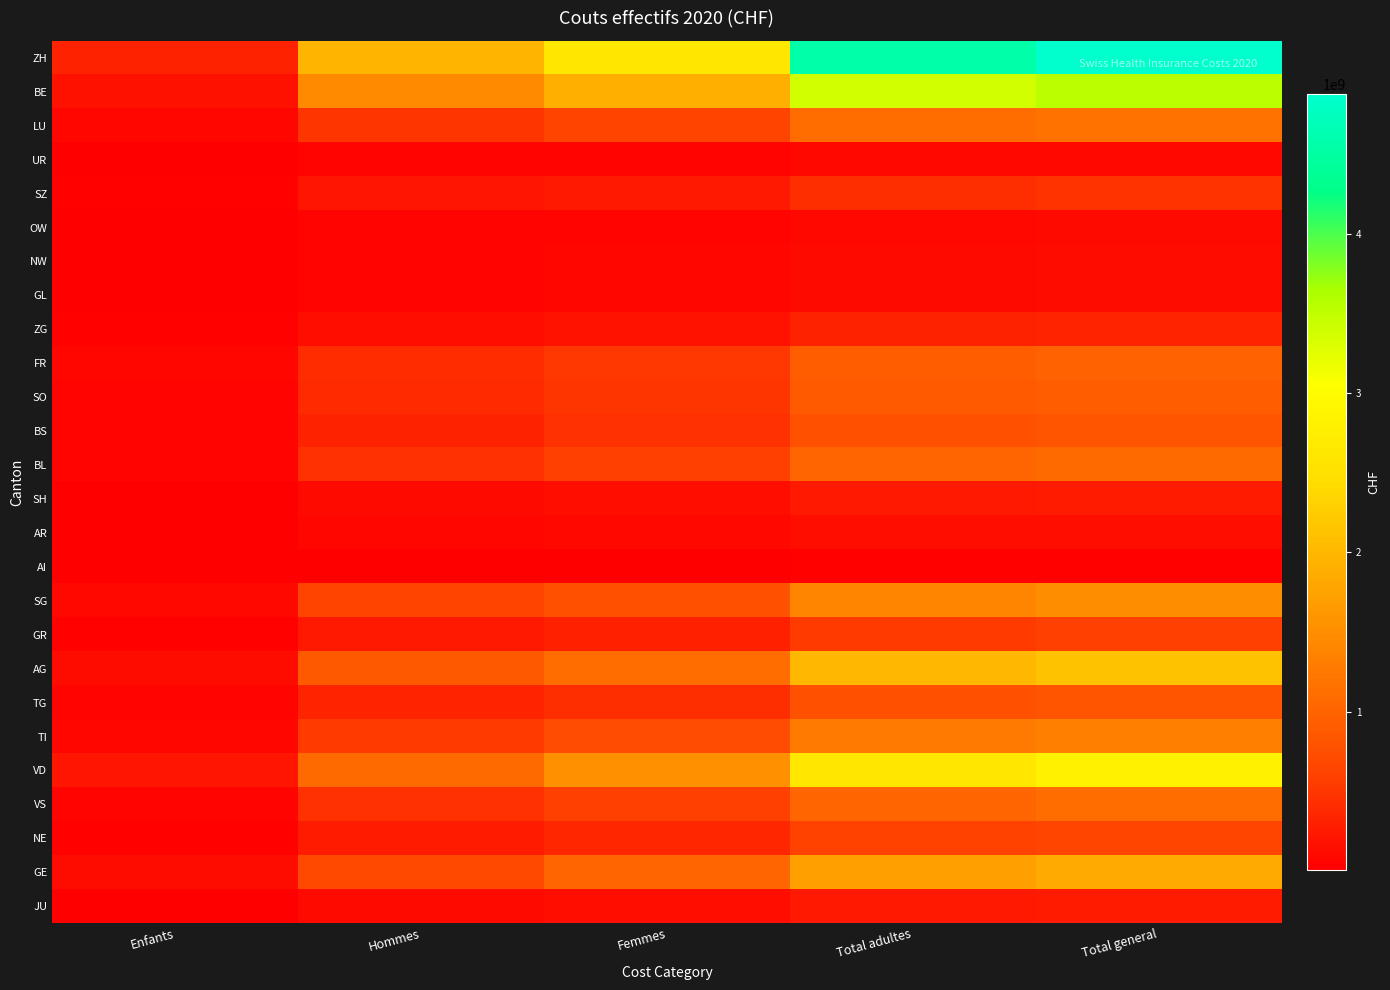

Rank the series by their maximum value, from highest to lowest.

ZH, BE, VD, AG, GE, SG, TI, LU, VS, BL, FR, SO, TG, BS, NE, GR, SZ, ZG, SH, JU, AR, GL, NW, OW, UR, AI